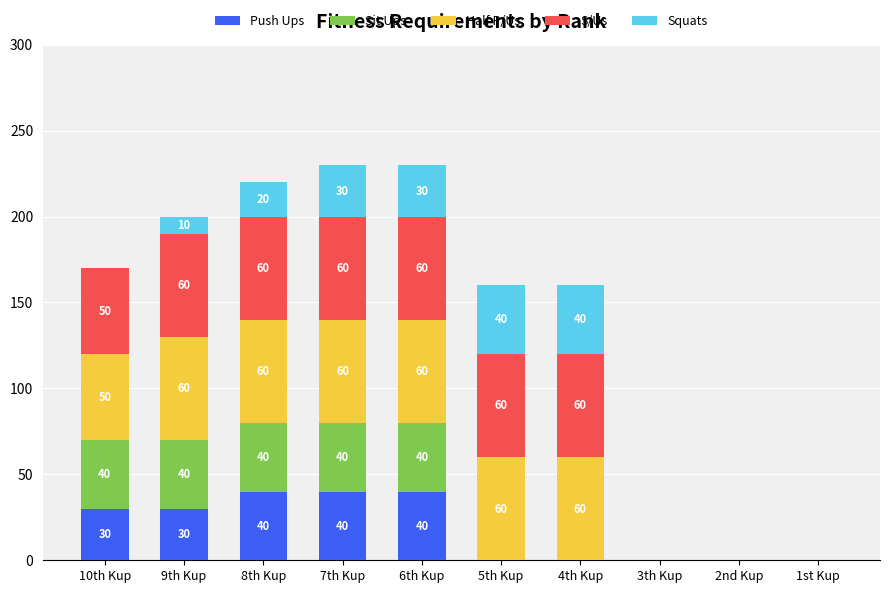

What is the total value across all series at 5th Kup?

160